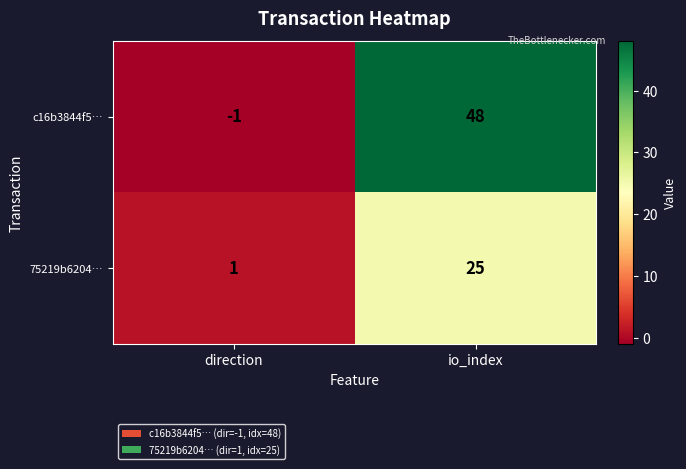

The value of c16b3844f5… at io_index is 24. True or false?

False